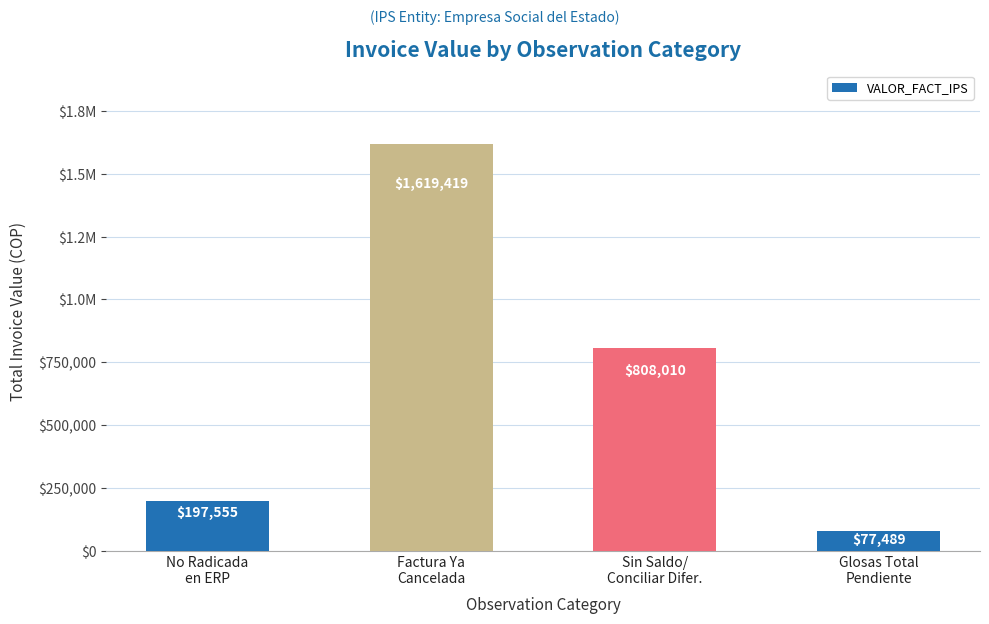

What is the average value?

675618